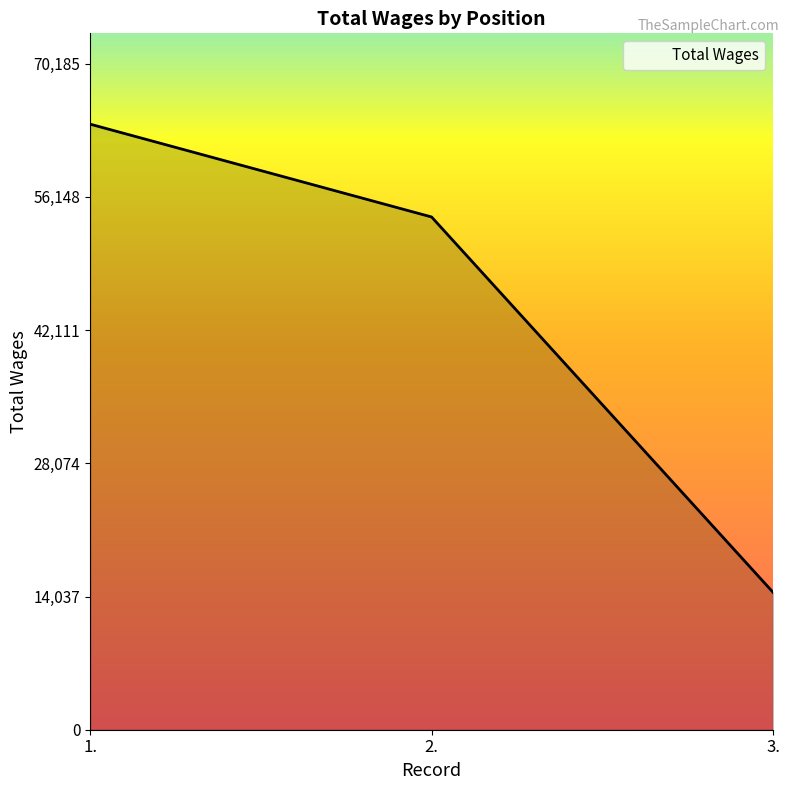

Rank the categories by value from lowest to highest.

3., 2., 1.